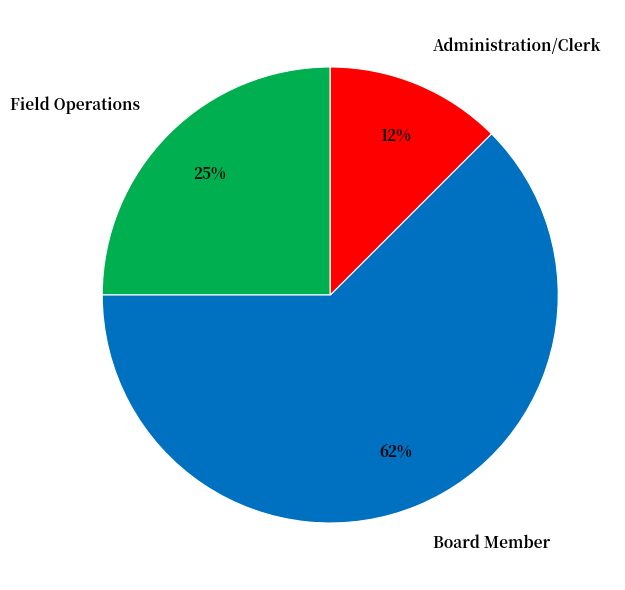

To the nearest percent, what is the average slice percentage?

33%